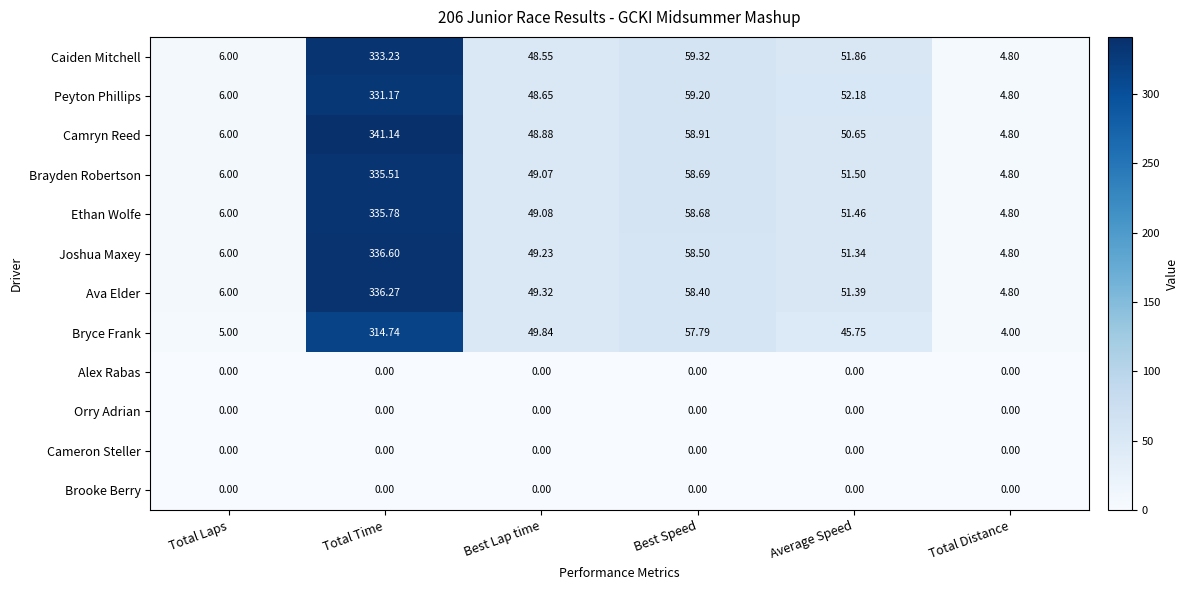

Where does the Bryce Frank series first go above 49?

Total Time